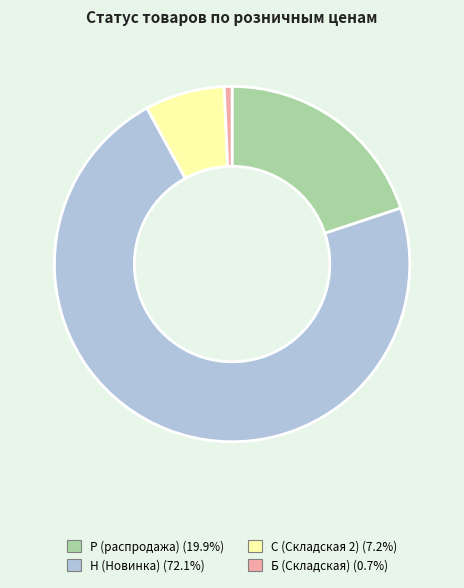

What is the smallest slice in the pie chart?

Б (Складская)